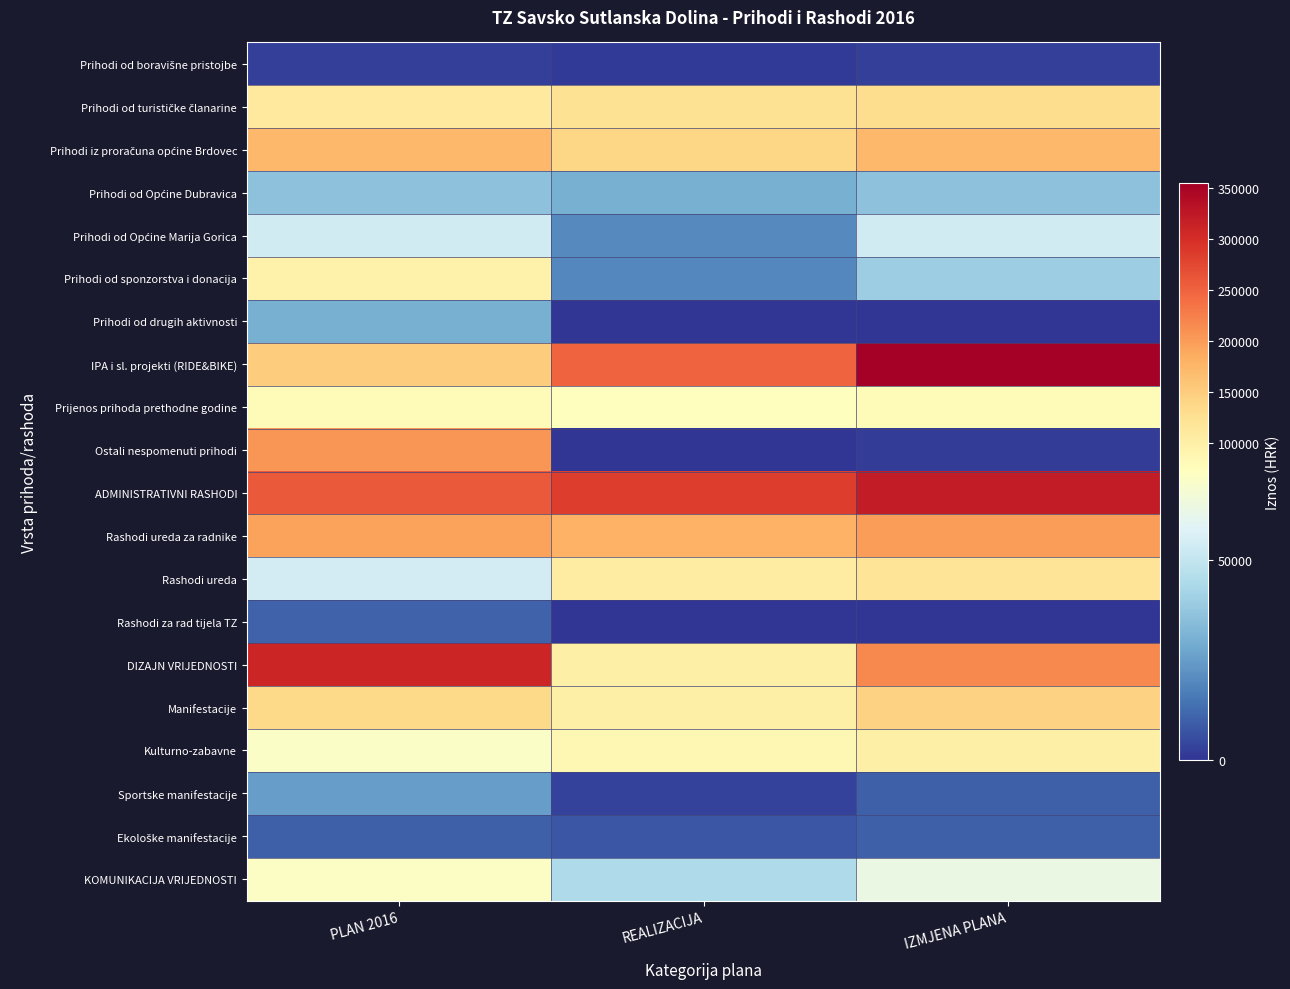

Rank the series by their maximum value, from lowest to highest.

Prihodi od boravišne pristojbe, Ekološke manifestacije, Rashodi za rad tijela TZ, Sportske manifestacije, Prihodi od drugih aktivnosti, Prihodi od Općine Dubravica, Prihodi od Općine Marija Gorica, KOMUNIKACIJA VRIJEDNOSTI, Prijenos prihoda prethodne godine, Prihodi od sponzorstva i donacija, Kulturno-zabavne, Rashodi ureda, Prihodi od turističke članarine, Manifestacije, Prihodi iz proračuna općine Brdovec, Rashodi ureda za radnike, Ostali nespomenuti prihodi, DIZAJN VRIJEDNOSTI, ADMINISTRATIVNI RASHODI, IPA i sl. projekti (RIDE&BIKE)